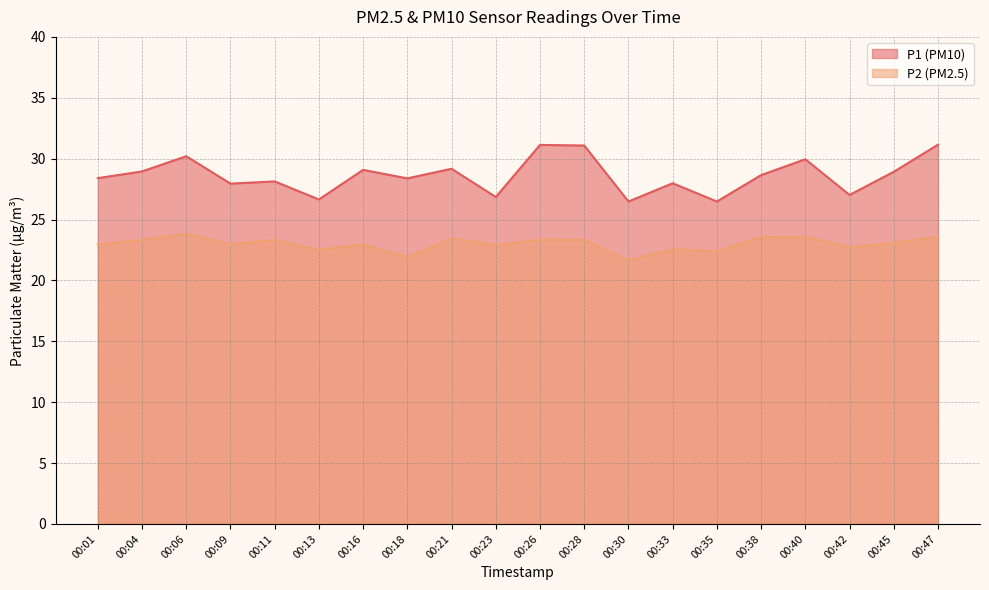

Between 00:42 and 00:35, which is larger?

00:42